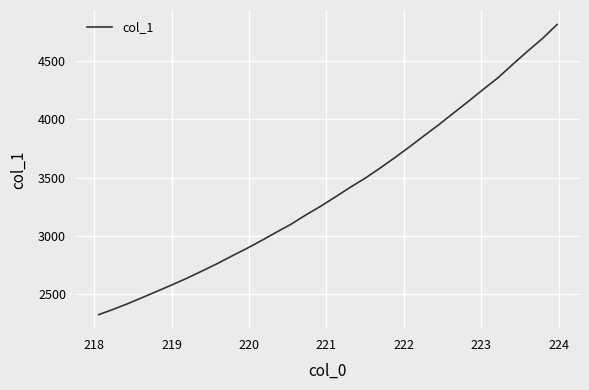

What is the difference between the maximum and minimum values?

2493.1